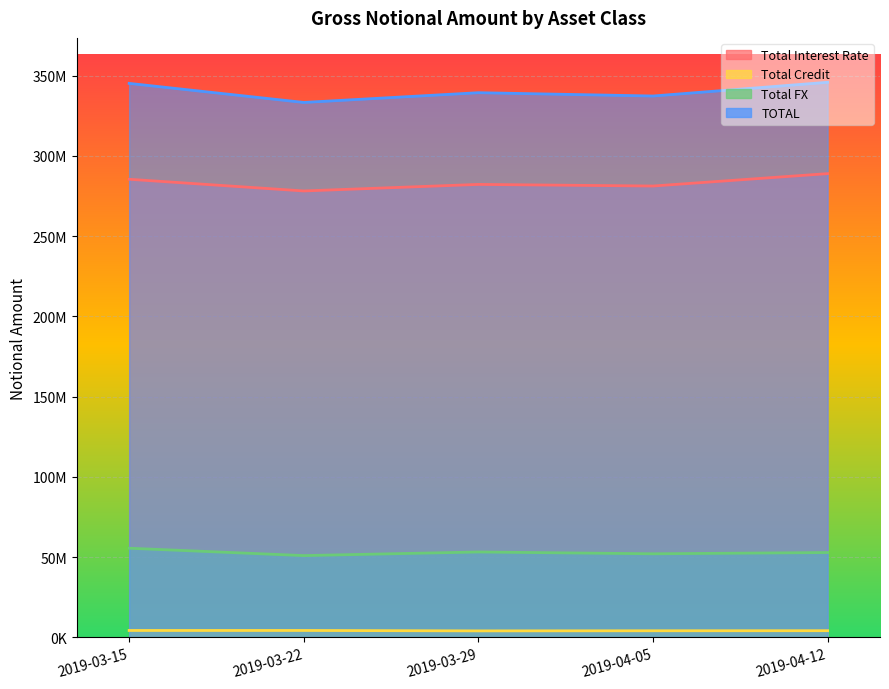

Rank the categories by Total Credit value from lowest to highest.

2019-03-29, 2019-04-05, 2019-04-12, 2019-03-15, 2019-03-22